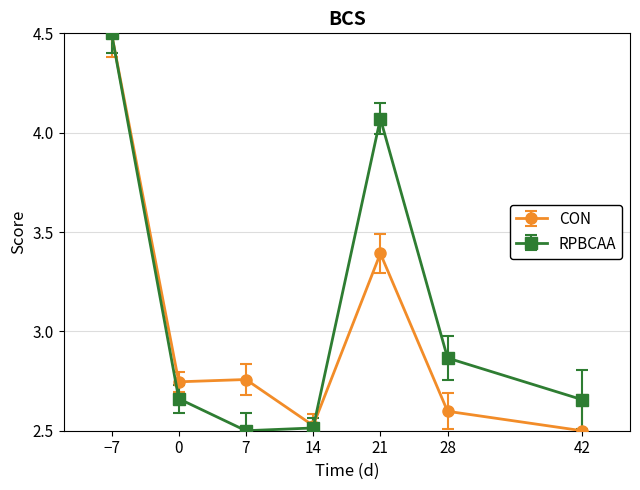

What is the greatest value displayed?

4.5